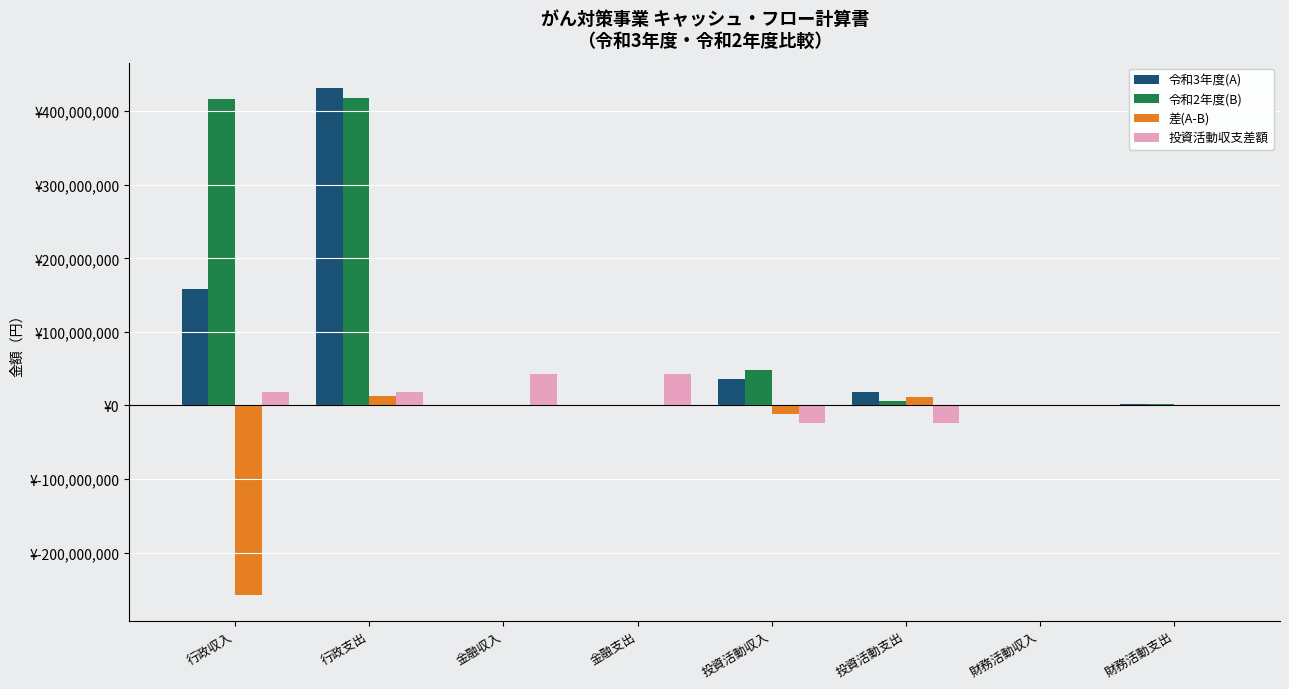

Are the bars grouped side by side (vs. stacked)?

Yes